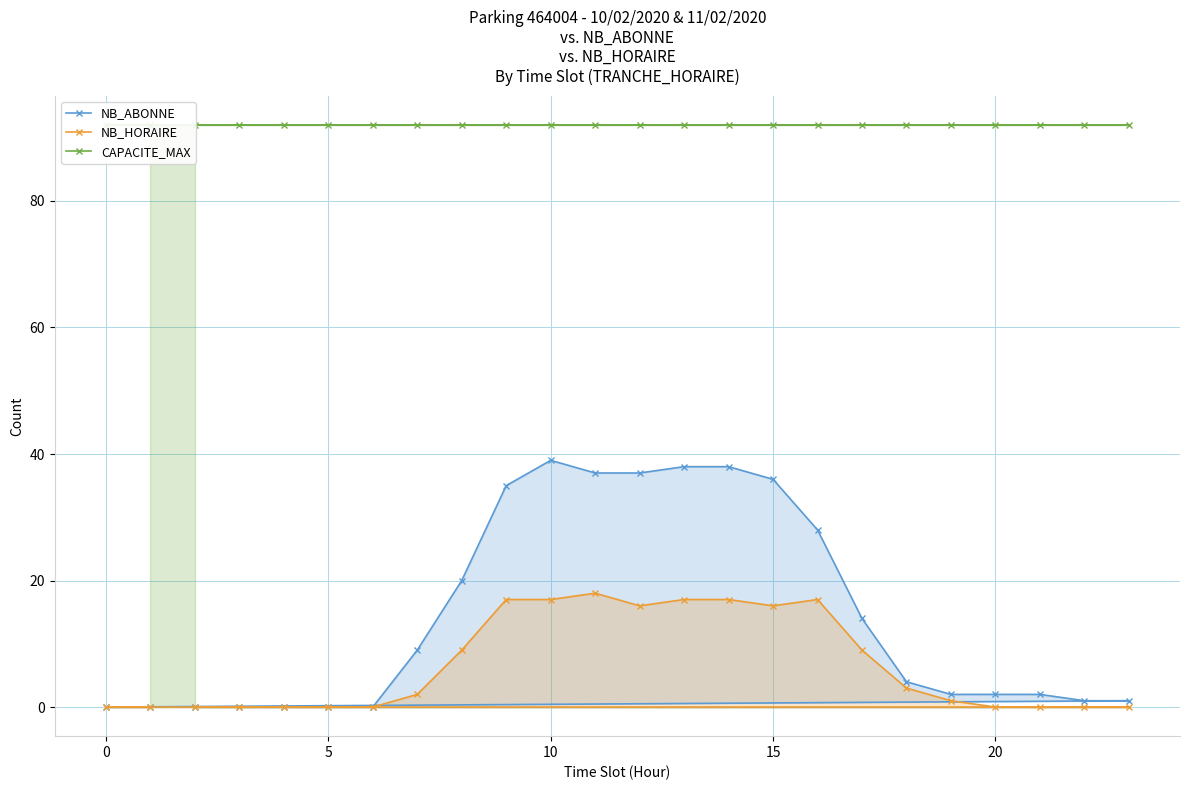

What is the approximate value of NB_HORAIRE at 15, to the nearest 5?

15